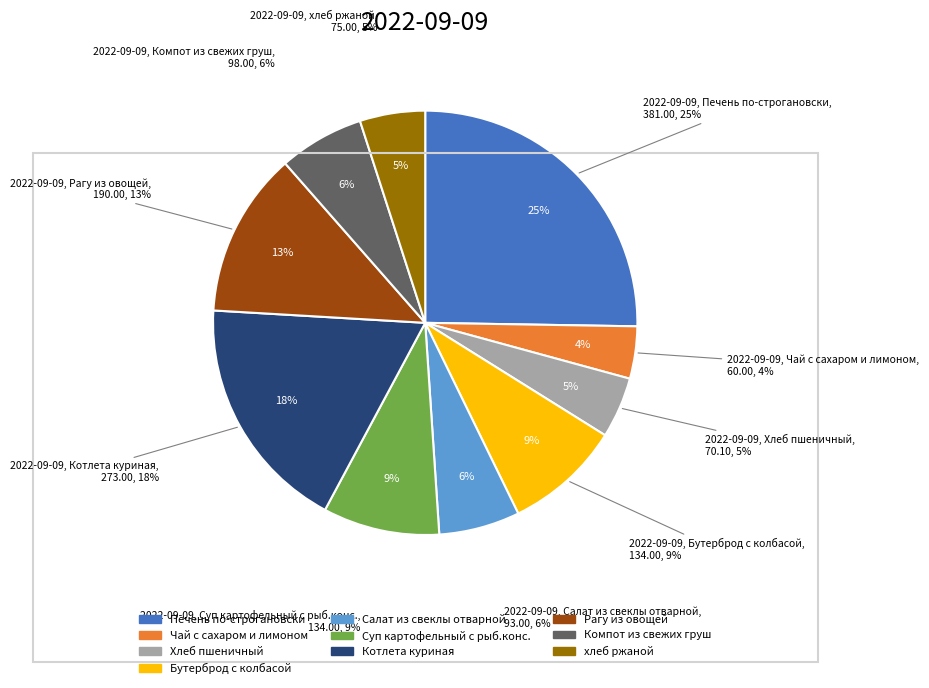

Approximately how many times larger is the value at Хлеб пшеничный compared to Котлета куриная?

0.3